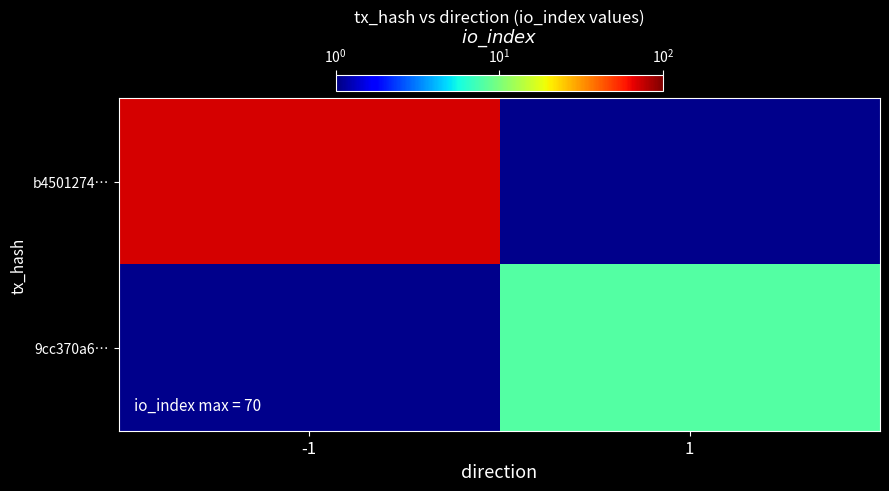

How many data points does each series have?

2